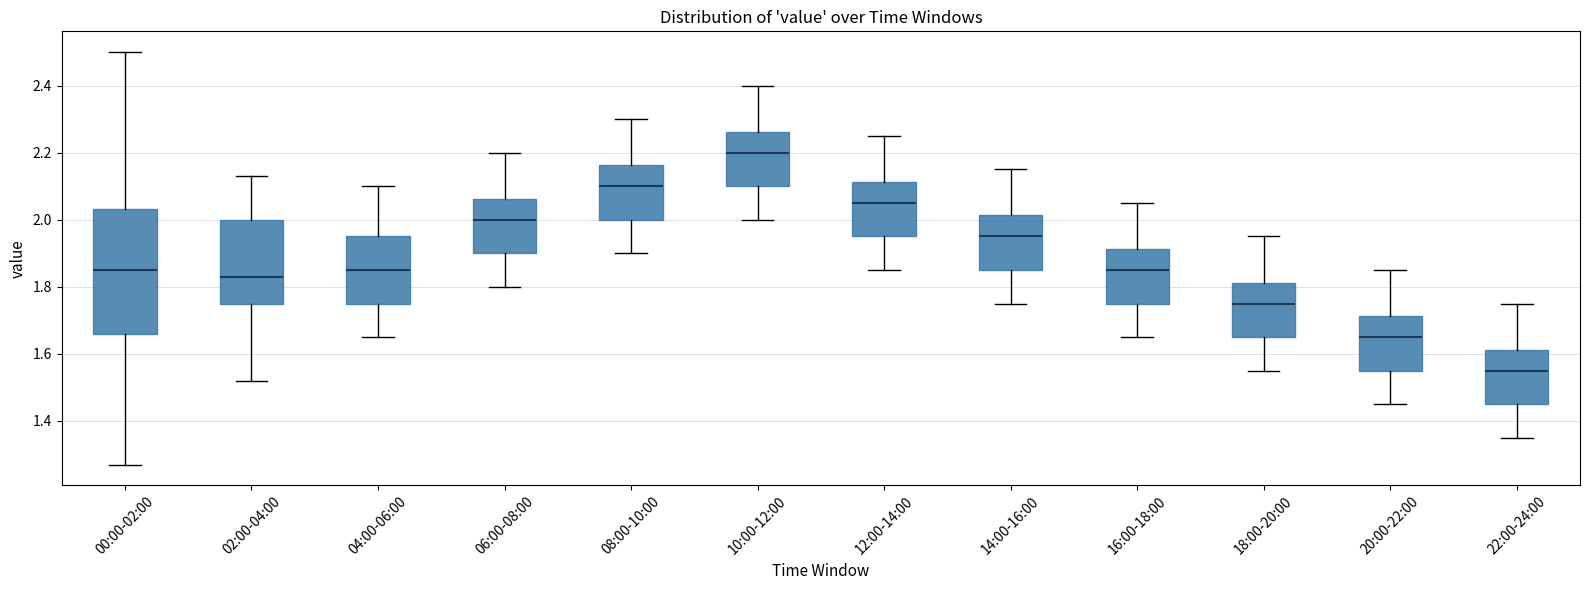

Which box's median line is the highest?

10:00-12:00